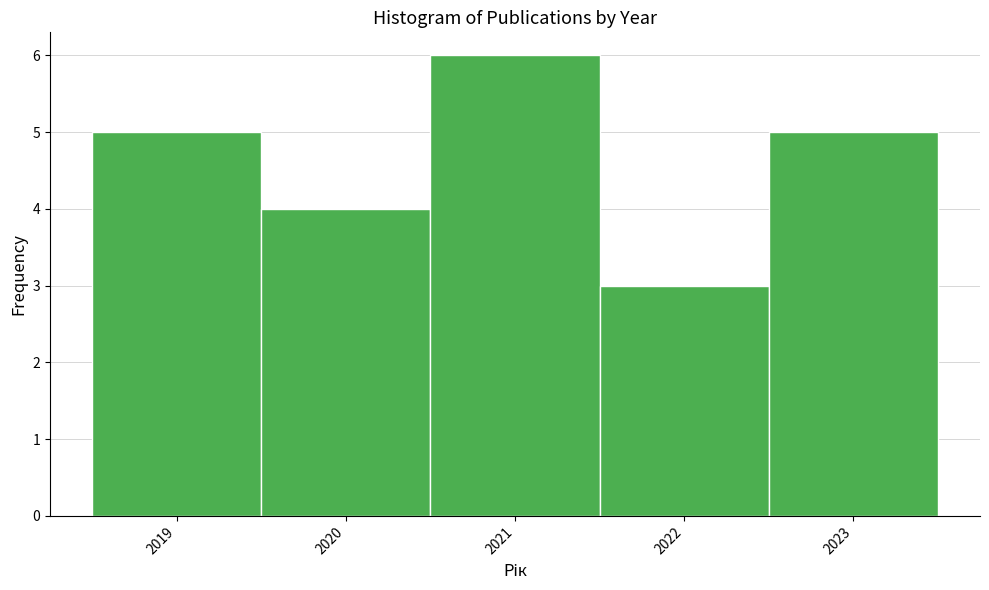

Over which range of the x-axis is the bar tallest?

2020.5 to 2021.5